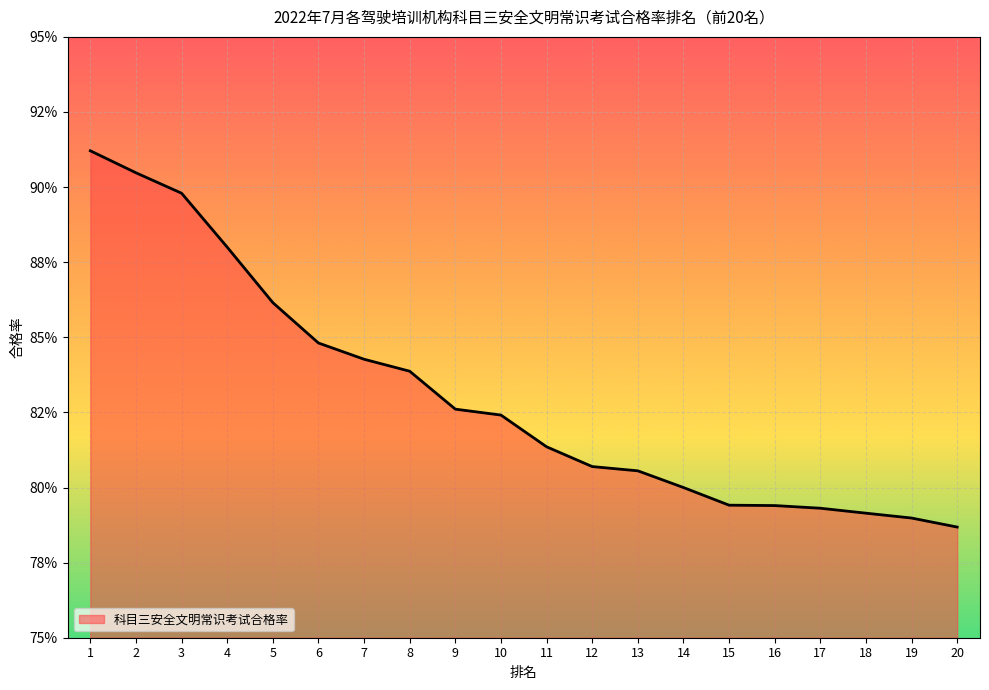

What is the difference between the maximum and minimum values?

0.1